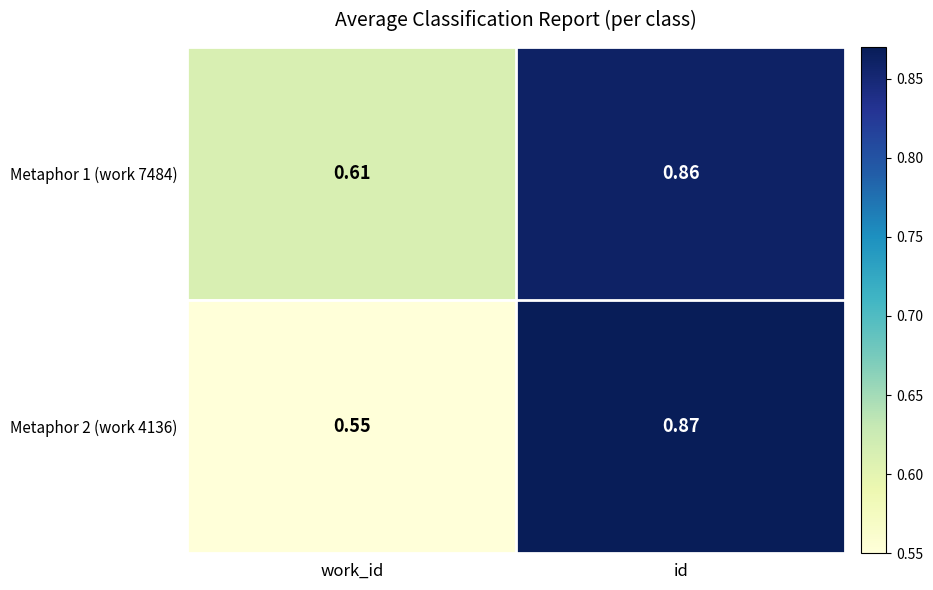

Rank the categories by Metaphor 2 (work 4136) value from highest to lowest.

id, work_id